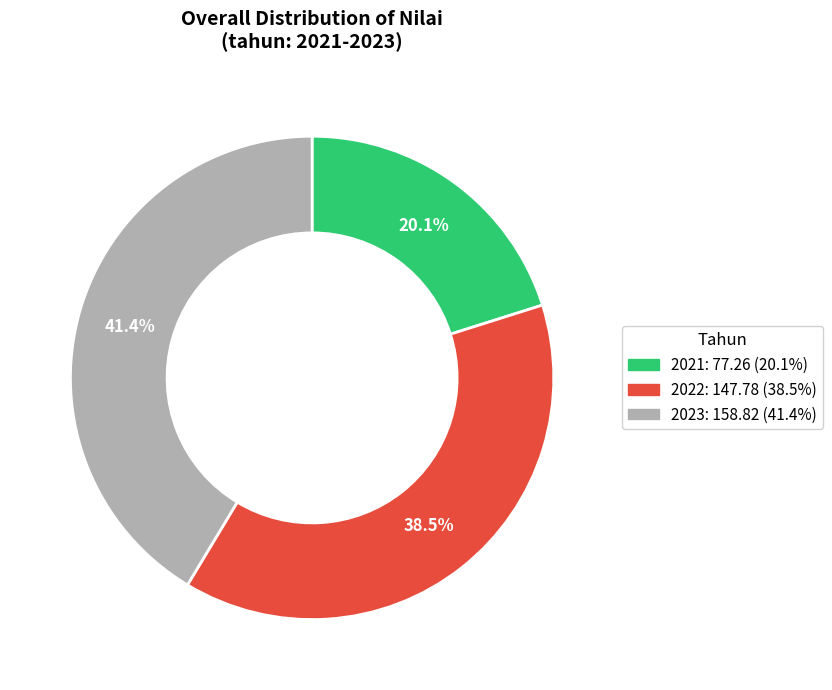

Does 2022 account for over 50% of the chart?

No